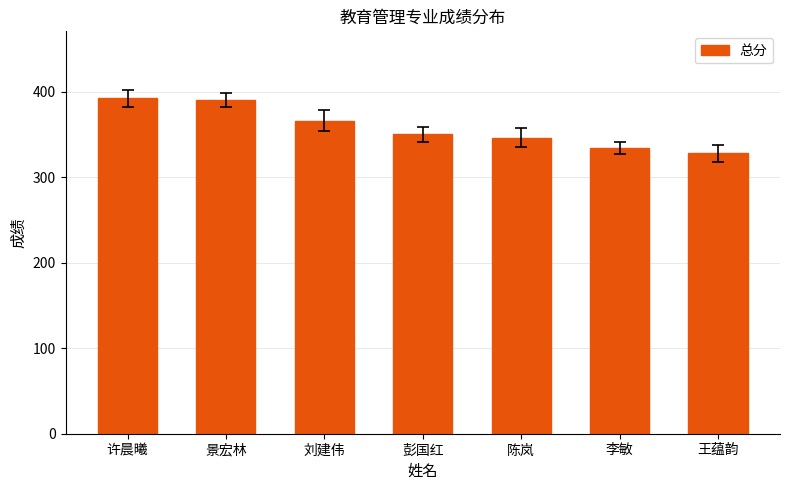

What is the value of the 4th bar from the left?

350